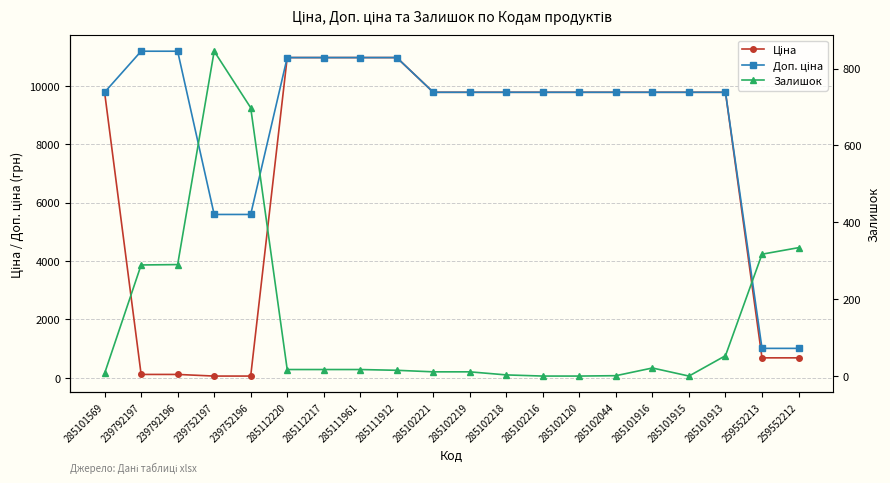

Which series changed the most between 239752197 and 285102219?

Ціна